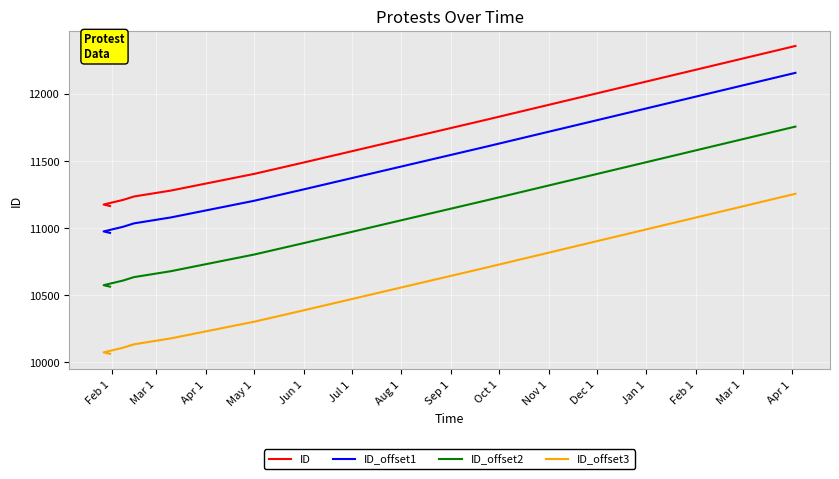

True or false: ID_offset3 has more than 0 points higher than both neighbors.

False